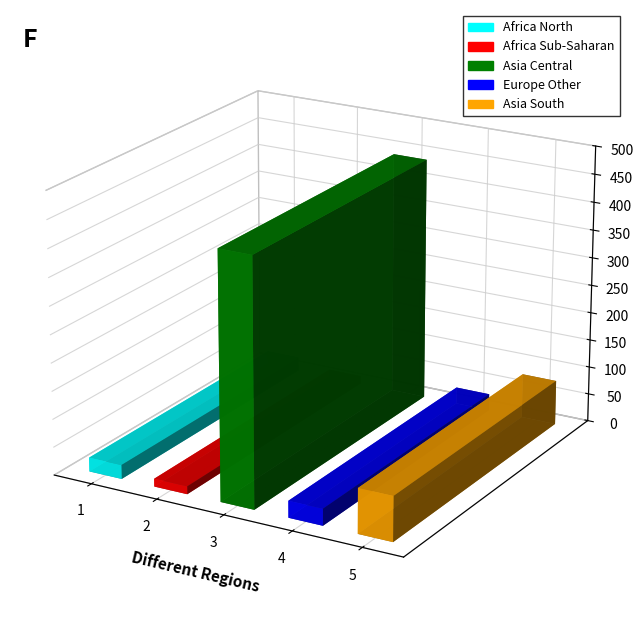

How many groups of bars are there?

5